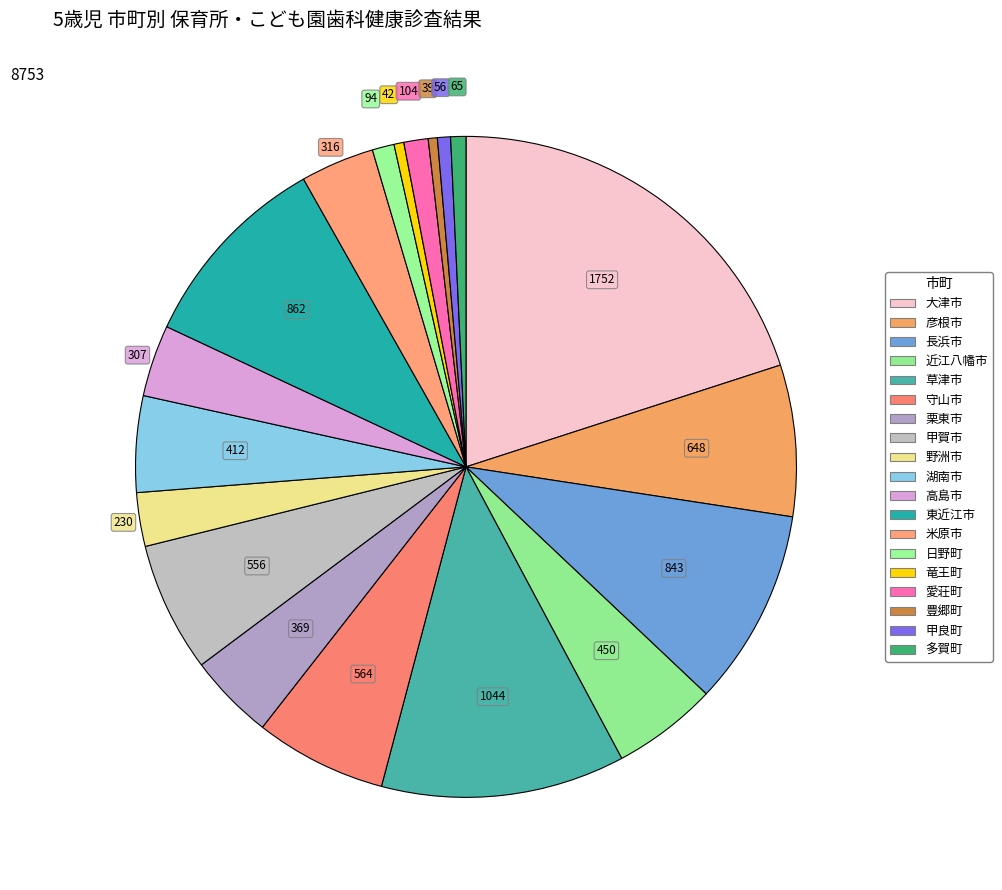

How many slices are in this pie chart?

19